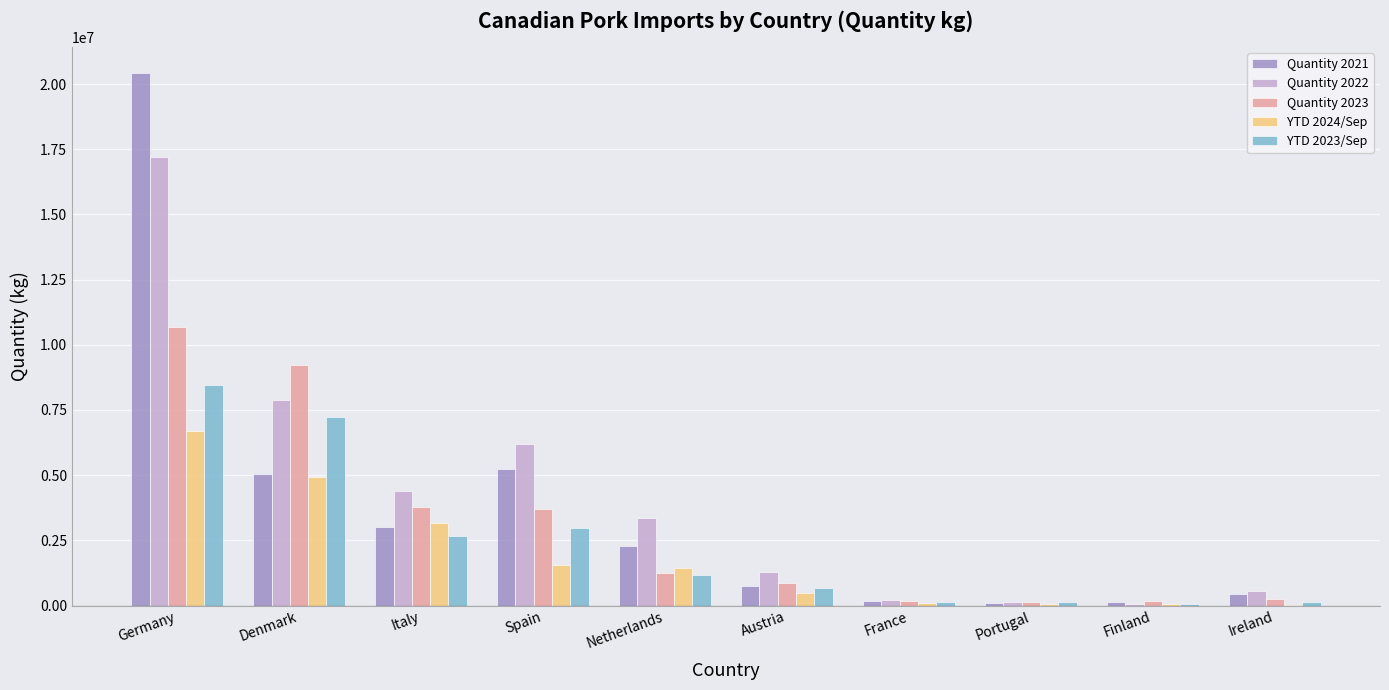

At which label does Quantity 2021 reach its peak?

Germany